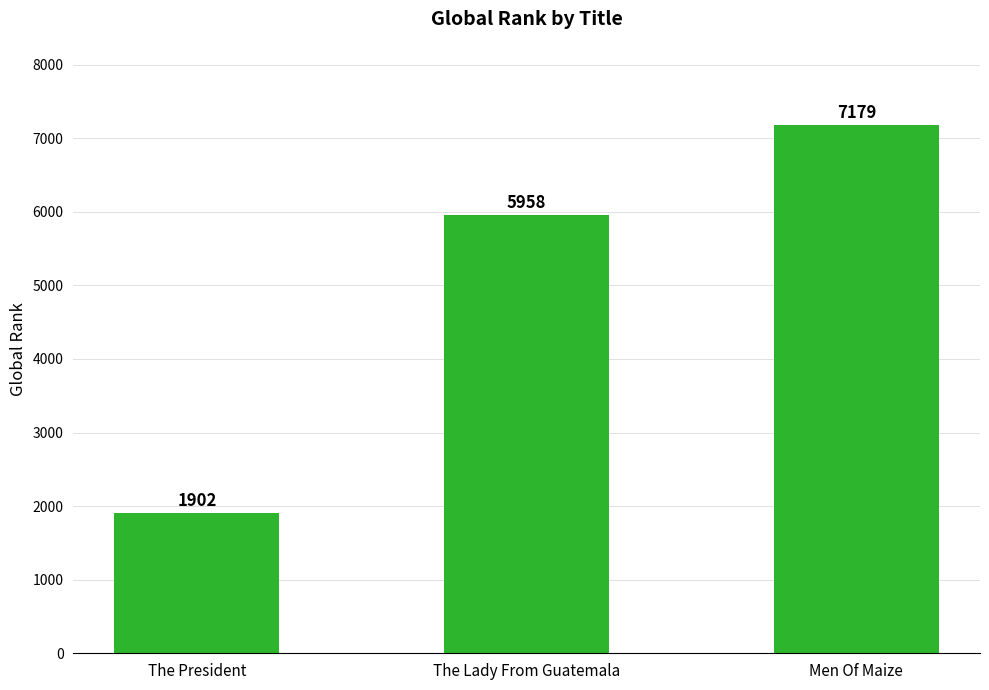

Are the bars grouped side by side (vs. stacked)?

No